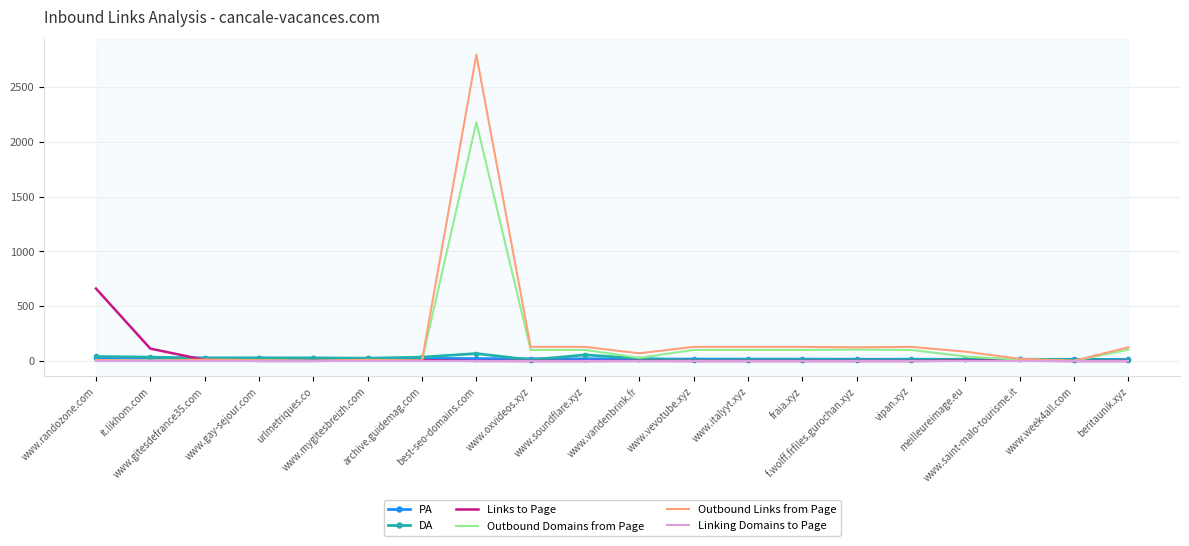

Reading left to right, extract all data points from this chart.

PA: www.randozone.com=29	it.likhom.com=27	www.gitesdefrance35.com=27	www.gay-sejour.com=25	urlmetriques.co=24	www.mygitesbreizh.com=24	archive.guidemag.com=24	best-seo-domains.com=22	www.oxvideos.xyz=20	www.soundflare.xyz=20	www.vandenbrink.fr=19	www.vevotube.xyz=17	www.italyyt.xyz=17	fraia.xyz=17	f.wolff.frfiles.gurochan.xyz=16	vipan.xyz=16	meilleureimage.eu=15	www.saint-malo-tourisme.it=15	www.week4all.com=15	beritaunik.xyz=14
DA: www.randozone.com=41	it.likhom.com=35	www.gitesdefrance35.com=26	www.gay-sejour.com=28	urlmetriques.co=28	www.mygitesbreizh.com=25	archive.guidemag.com=35	best-seo-domains.com=68	www.oxvideos.xyz=10	www.soundflare.xyz=56	www.vandenbrink.fr=22	www.vevotube.xyz=7	www.italyyt.xyz=10	fraia.xyz=11	f.wolff.frfiles.gurochan.xyz=9	vipan.xyz=11	meilleureimage.eu=16	www.saint-malo-tourisme.it=16	www.week4all.com=12	beritaunik.xyz=8
Links to Page: www.randozone.com=661	it.likhom.com=113	www.gitesdefrance35.com=10	www.gay-sejour.com=1	urlmetriques.co=1	www.mygitesbreizh.com=6	archive.guidemag.com=5	best-seo-domains.com=1	www.oxvideos.xyz=0	www.soundflare.xyz=0	www.vandenbrink.fr=1	www.vevotube.xyz=0	www.italyyt.xyz=0	fraia.xyz=0	f.wolff.frfiles.gurochan.xyz=0	vipan.xyz=0	meilleureimage.eu=3	www.saint-malo-tourisme.it=3	www.week4all.com=0	beritaunik.xyz=0
Outbound Domains from Page: www.randozone.com=6	it.likhom.com=2	www.gitesdefrance35.com=9	www.gay-sejour.com=6	urlmetriques.co=1	www.mygitesbreizh.com=7	archive.guidemag.com=3	best-seo-domains.com=2178	www.oxvideos.xyz=101	www.soundflare.xyz=101	www.vandenbrink.fr=29	www.vevotube.xyz=101	www.italyyt.xyz=101	fraia.xyz=101	f.wolff.frfiles.gurochan.xyz=104	vipan.xyz=101	meilleureimage.eu=41	www.saint-malo-tourisme.it=12	www.week4all.com=1	beritaunik.xyz=104
Outbound Links from Page: www.randozone.com=8	it.likhom.com=3	www.gitesdefrance35.com=13	www.gay-sejour.com=8	urlmetriques.co=2	www.mygitesbreizh.com=11	archive.guidemag.com=4	best-seo-domains.com=2794	www.oxvideos.xyz=129	www.soundflare.xyz=129	www.vandenbrink.fr=70	www.vevotube.xyz=129	www.italyyt.xyz=129	fraia.xyz=129	f.wolff.frfiles.gurochan.xyz=125	vipan.xyz=129	meilleureimage.eu=85	www.saint-malo-tourisme.it=20	www.week4all.com=2	beritaunik.xyz=125
Linking Domains to Page: www.randozone.com=0	it.likhom.com=0	www.gitesdefrance35.com=0	www.gay-sejour.com=0	urlmetriques.co=0	www.mygitesbreizh.com=0	archive.guidemag.com=0	best-seo-domains.com=0	www.oxvideos.xyz=0	www.soundflare.xyz=0	www.vandenbrink.fr=0	www.vevotube.xyz=0	www.italyyt.xyz=0	fraia.xyz=0	f.wolff.frfiles.gurochan.xyz=0	vipan.xyz=0	meilleureimage.eu=0	www.saint-malo-tourisme.it=0	www.week4all.com=0	beritaunik.xyz=0